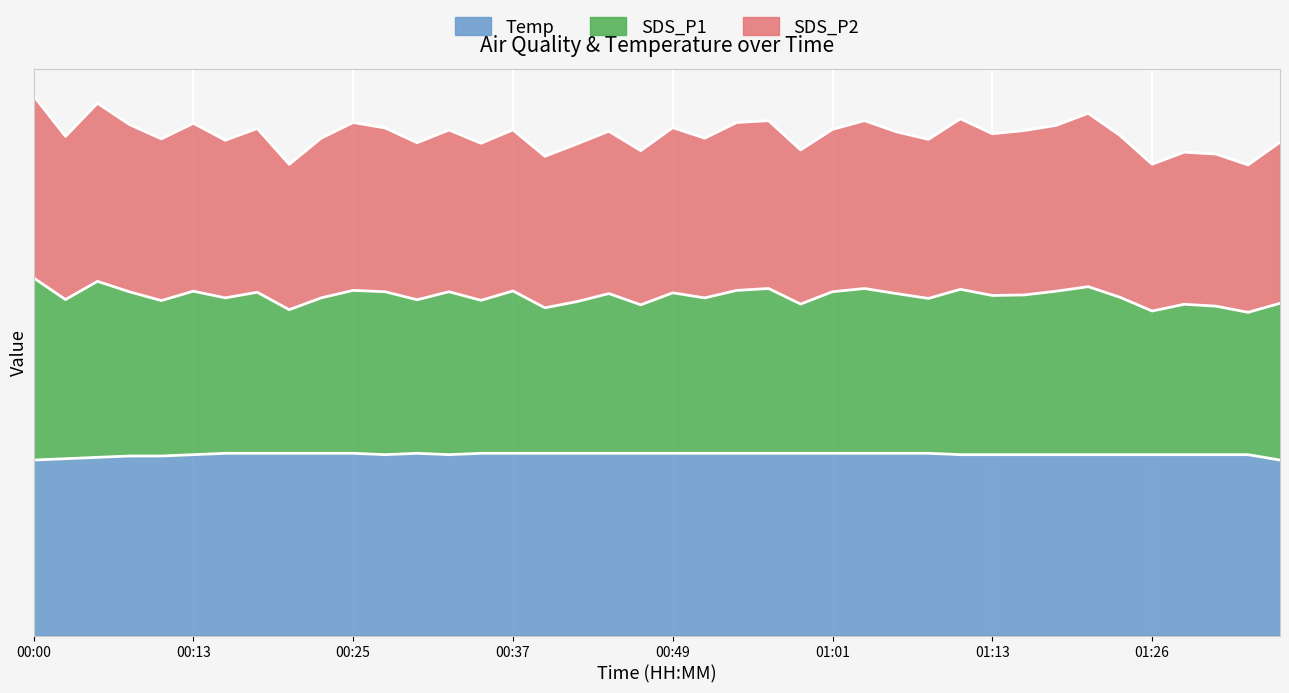

True or false: Temp and SDS_P1 cross at least once.

False